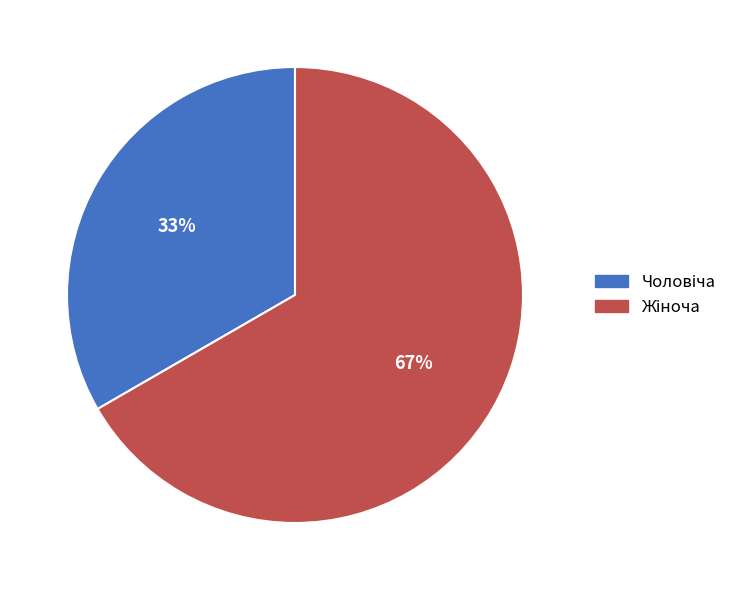

Does any single category account for the majority?

Yes